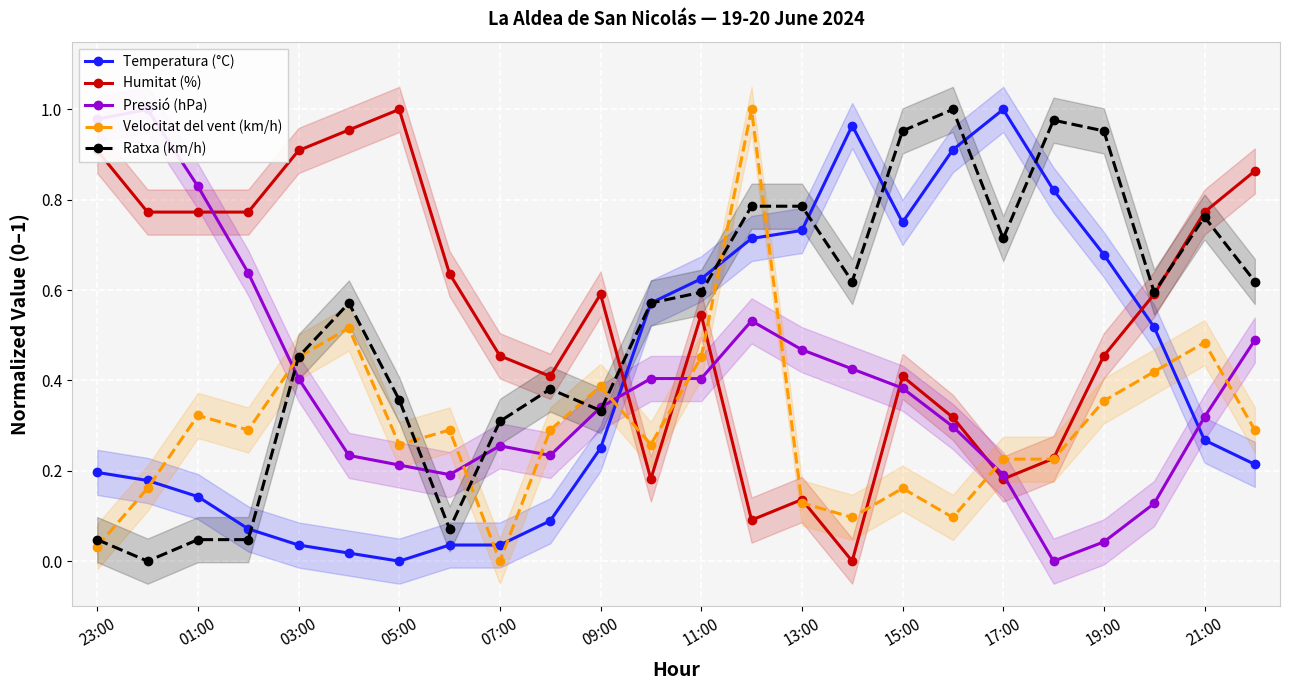

Count the number of data series in this chart.

5